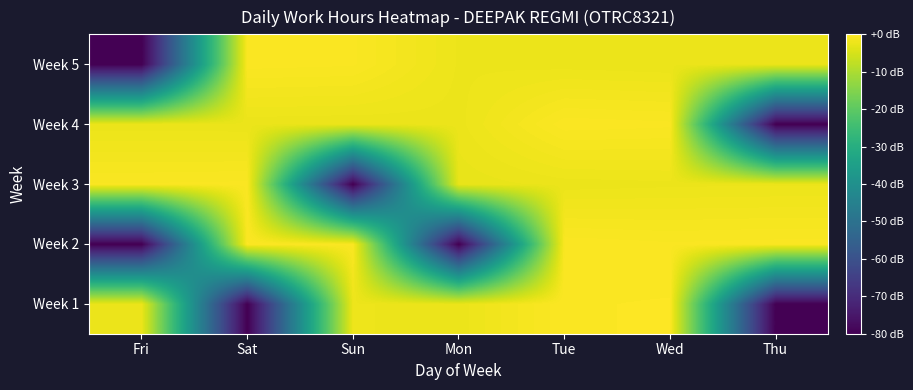

How many series are shown in this chart?

5